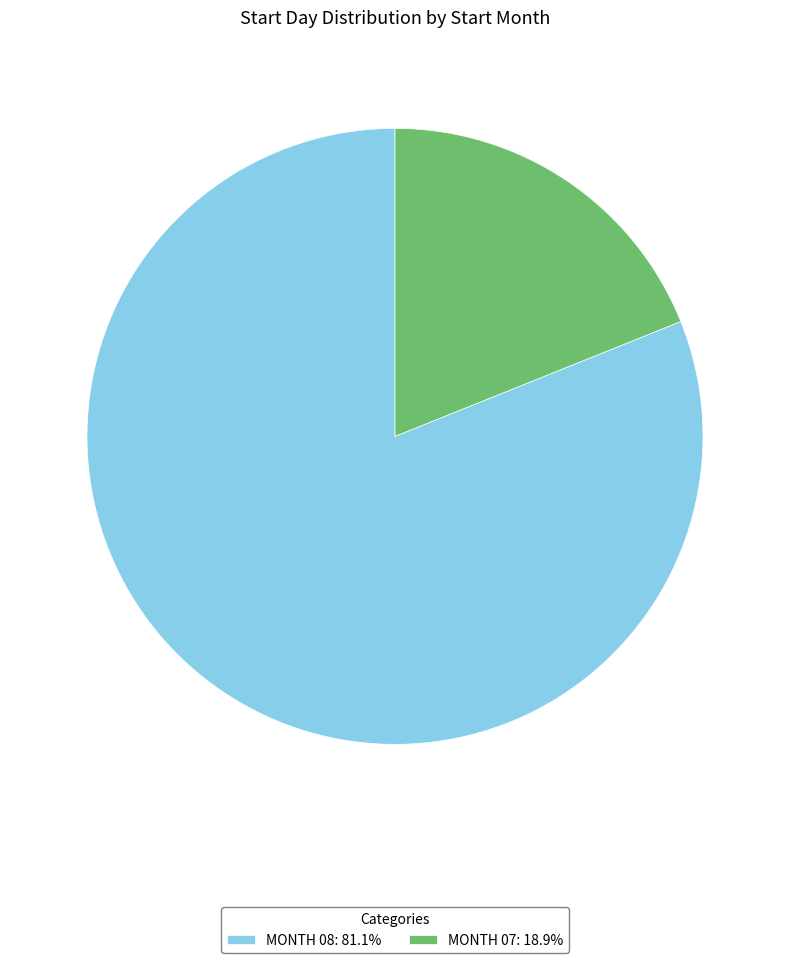

Combined, do MONTH 08: 81.1% and MONTH 07: 18.9% account for over 50%?

Yes